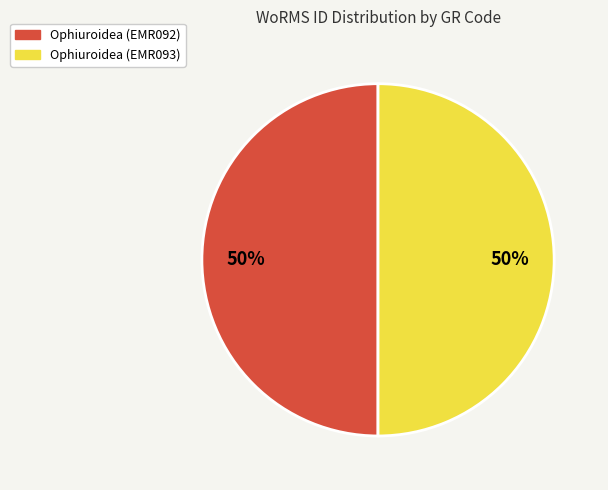

Approximately how many times larger is the value at Ophiuroidea (EMR092) compared to Ophiuroidea (EMR093)?

1.0